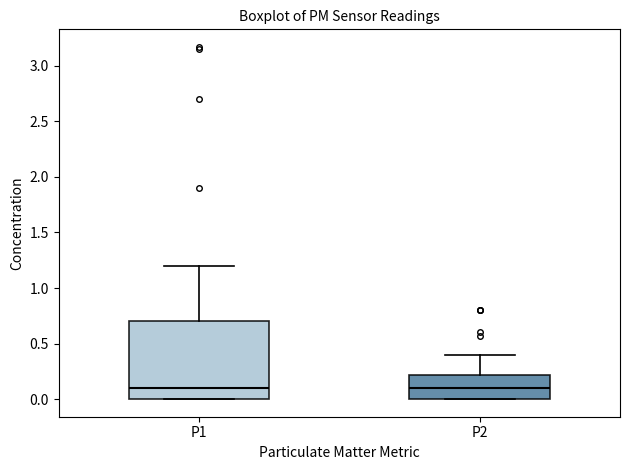

Reading left to right, read every box against the y-axis: the position of its median line, the range the box covers, and the ends of its whiskers. The values are not printed on the chart, so give them approximately, as read against the axis.

P1: median 0.1, box 0.0 to 0.7, whiskers 0.0 to 1.2
P2: median 0.1, box 0.0 to 0.2, whiskers 0.0 to 0.4